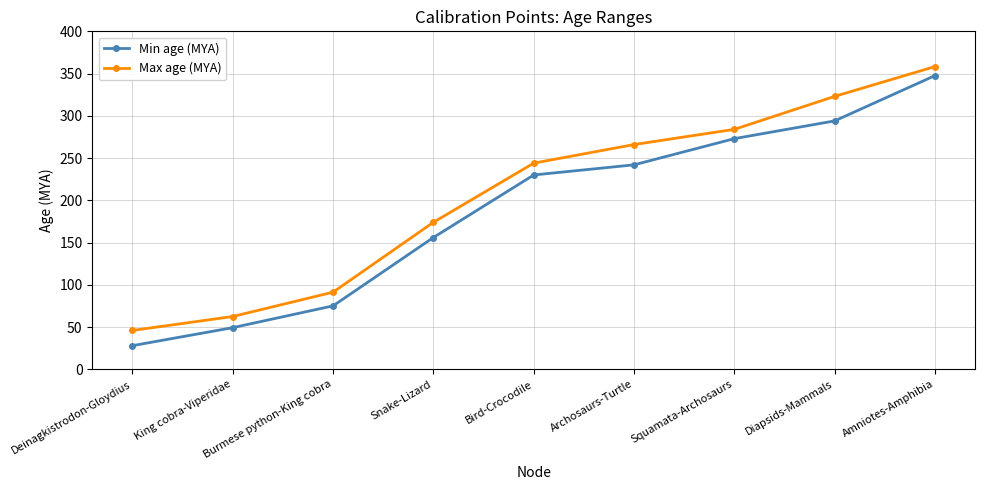

At which label does Min age (MYA) reach its peak?

Amniotes-Amphibia